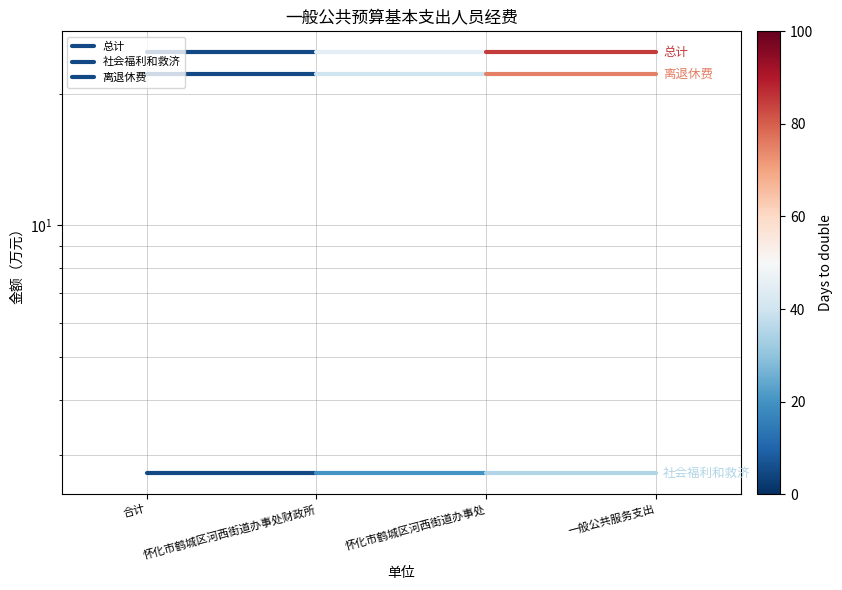

How many lines are shown in the chart?

3